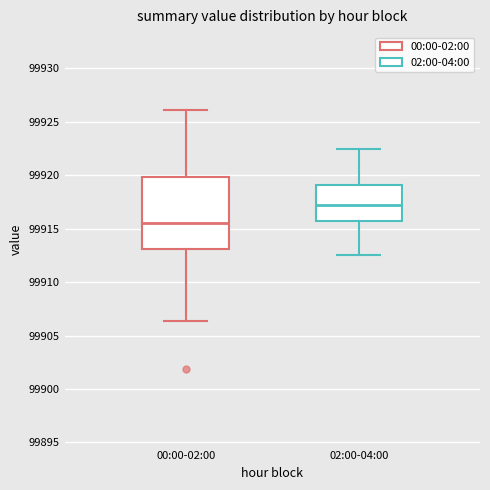

Comparing the boxes themselves (not the whiskers), which one is the tallest?

00:00-02:00